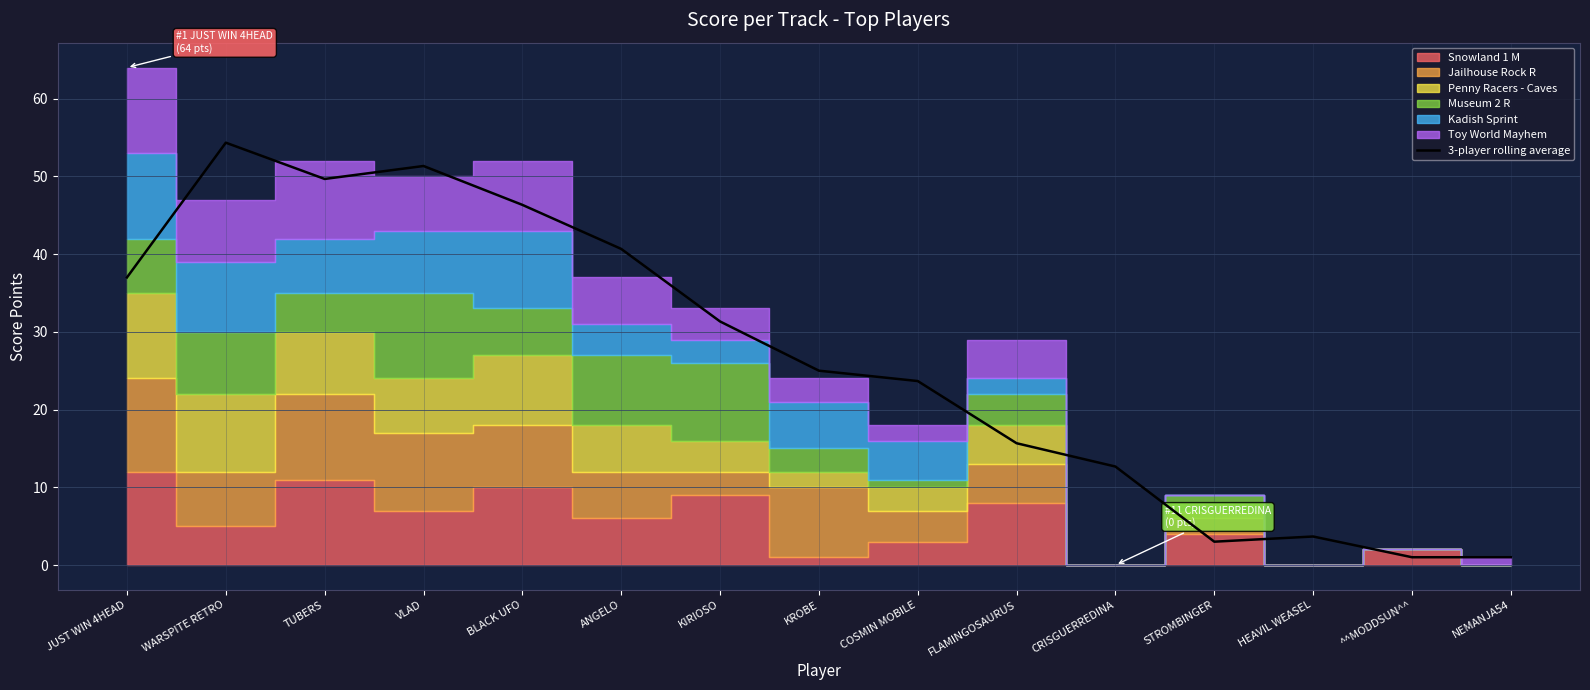

Which label corresponds to the largest value in the chart?

WARSPITE RETRO